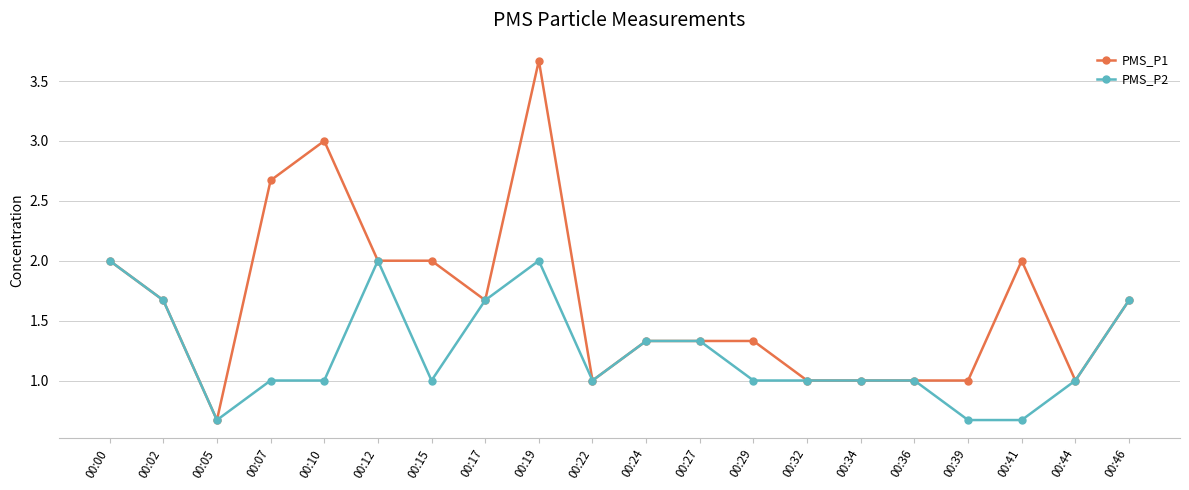

What is the difference between the second highest and minimum values in the PMS_P1 series?

2.3